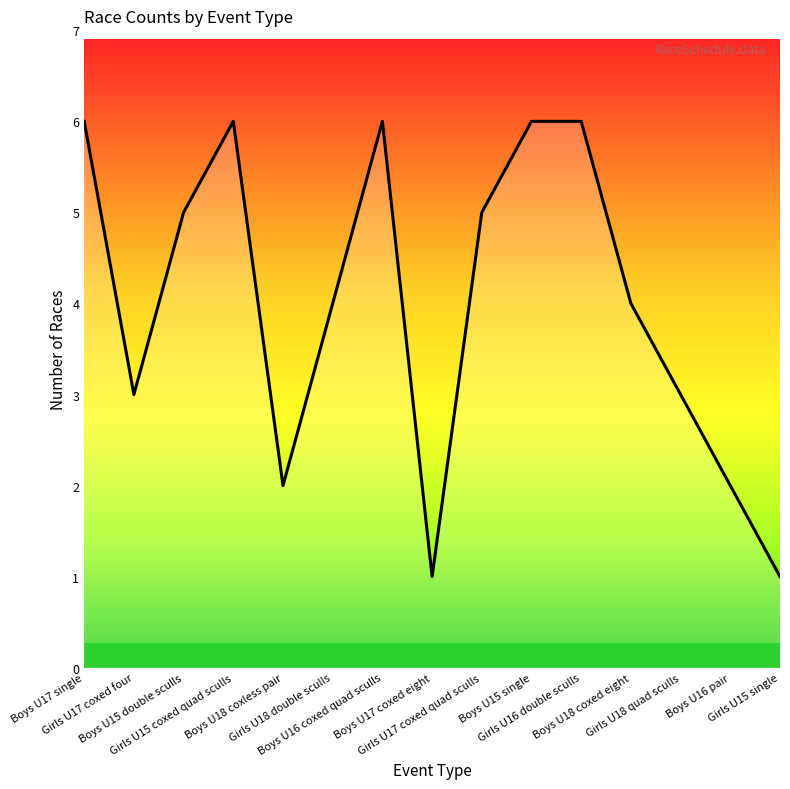

What is the minimum value shown in the chart?

1